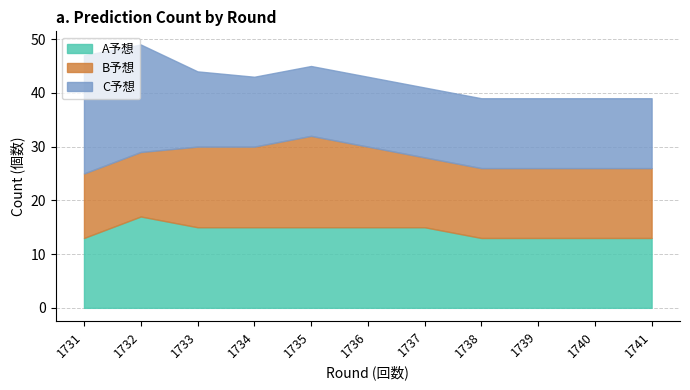

Rank the series at 1736 from highest to lowest value.

A予想, B予想, C予想